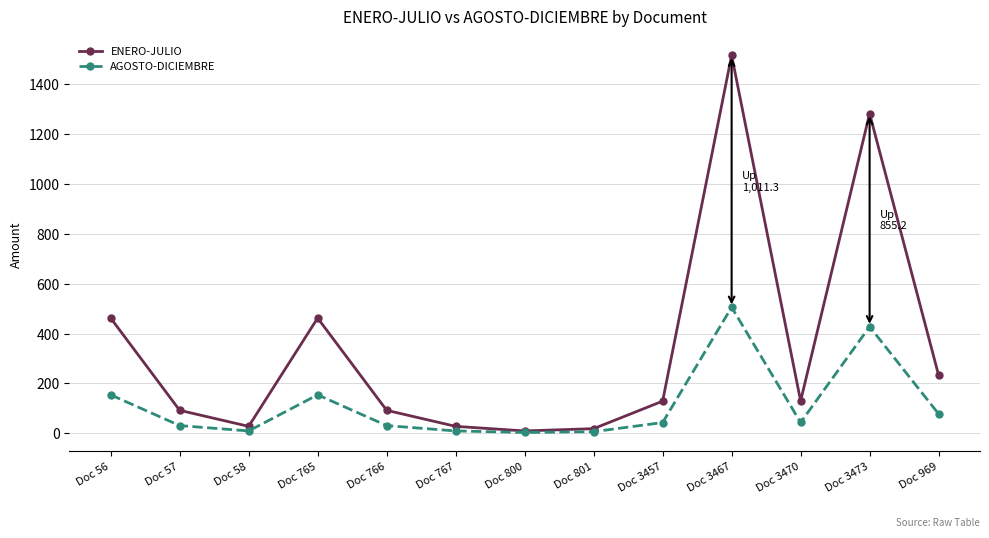

Is it true that ENERO-JULIO equals 92.0 at Doc 57?

True